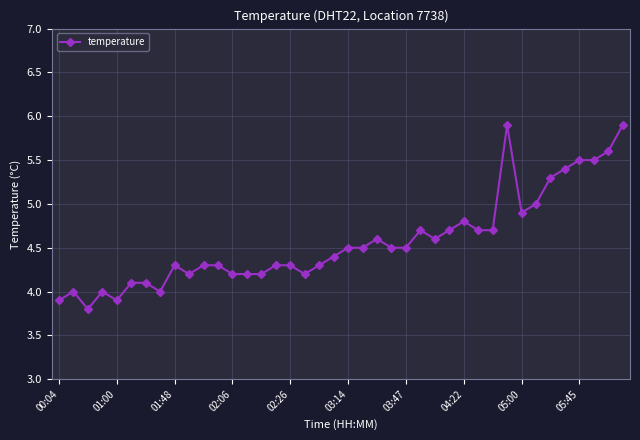

Reading left to right, list all the values displayed in this chart.

3.9	4.0	3.8	4.0	3.9	4.1	4.1	4.0	4.3	4.2	4.3	4.3	4.2	4.2	4.2	4.3	4.3	4.2	4.3	4.4	4.5	4.5	4.6	4.5	4.5	4.7	4.6	4.7	4.8	4.7	4.7	5.9	4.9	5.0	5.3	5.4	5.5	5.5	5.6	5.9